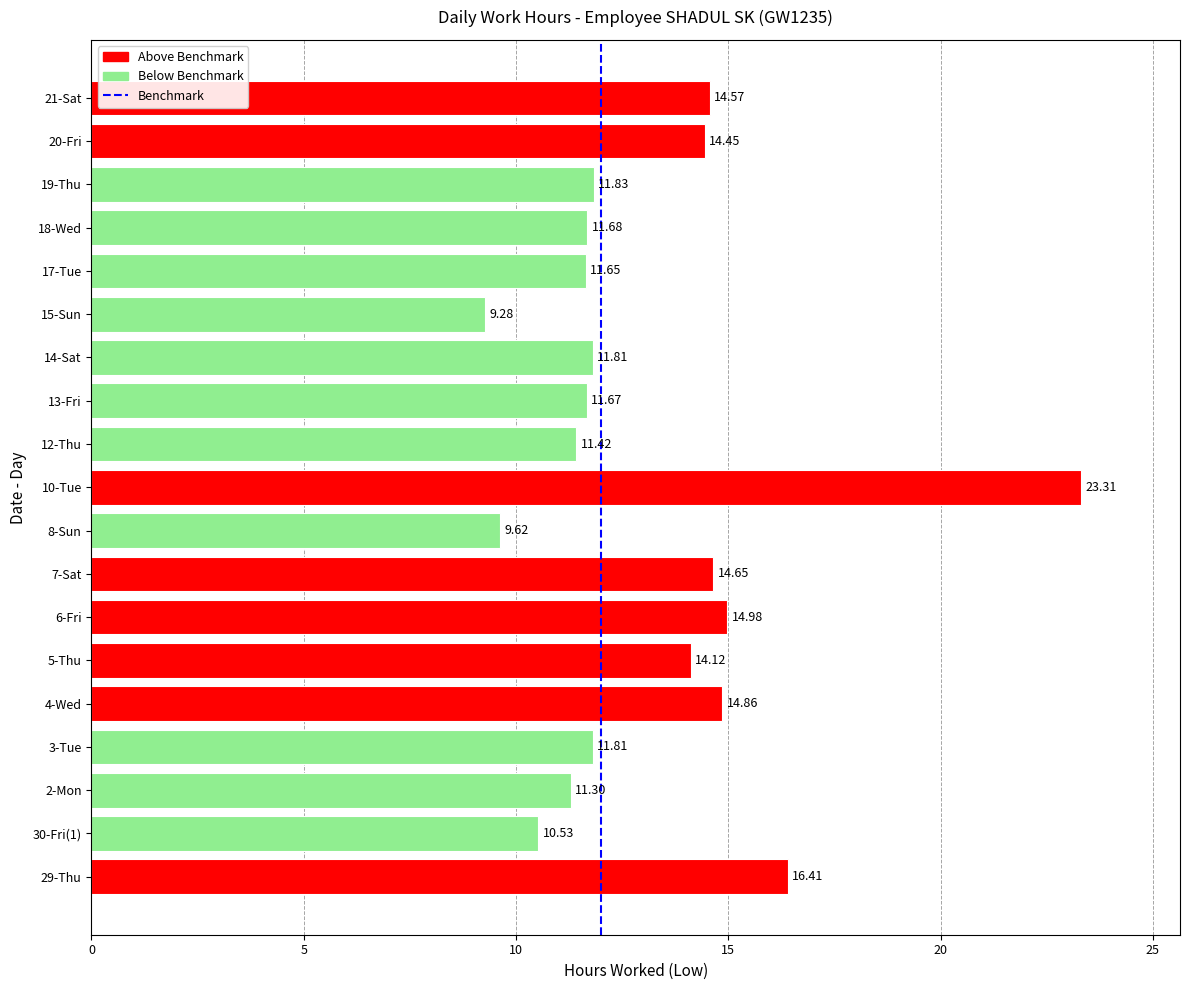

Which label corresponds to the smallest value in the chart?

15-Sun